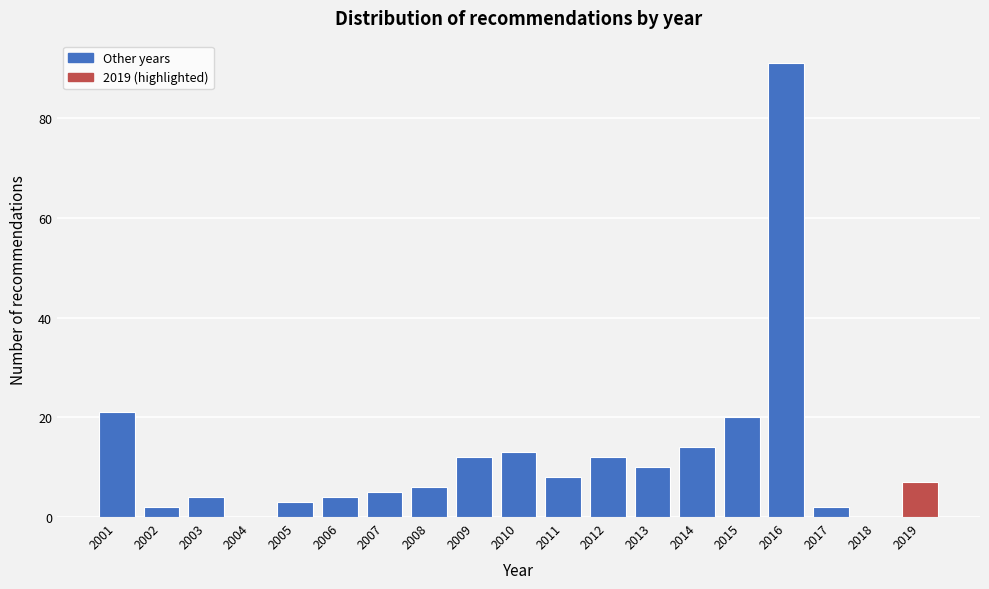

Reading left to right, what are all the values shown in this chart?

2001=21	2002=2	2003=4	2004=0	2005=3	2006=4	2007=5	2008=6	2009=12	2010=13	2011=8	2012=12	2013=10	2014=14	2015=20	2016=91	2017=2	2018=0	2019=7